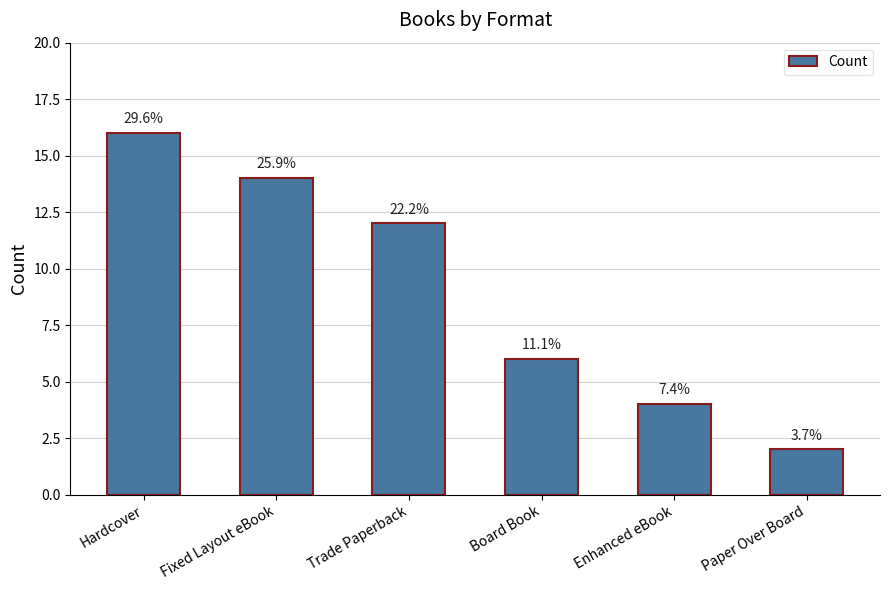

What is the change in value from Fixed Layout eBook to Trade Paperback?

-2